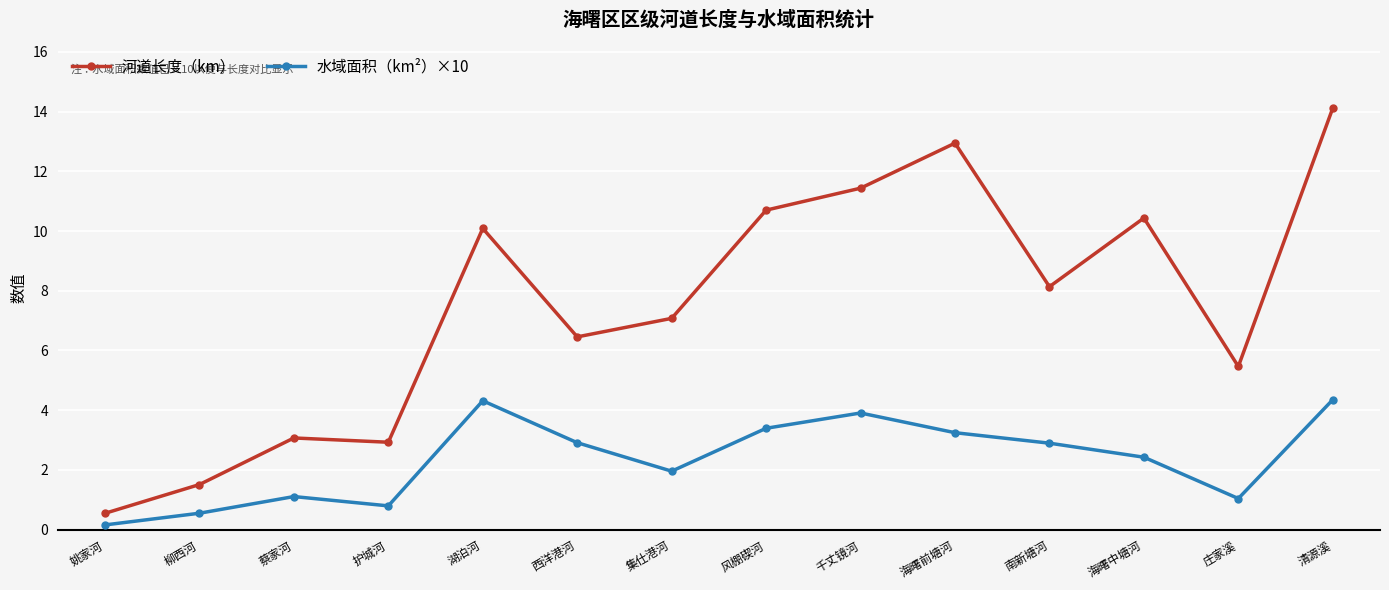

Where is the first local maximum for 河道长度（km）?

蔡家河